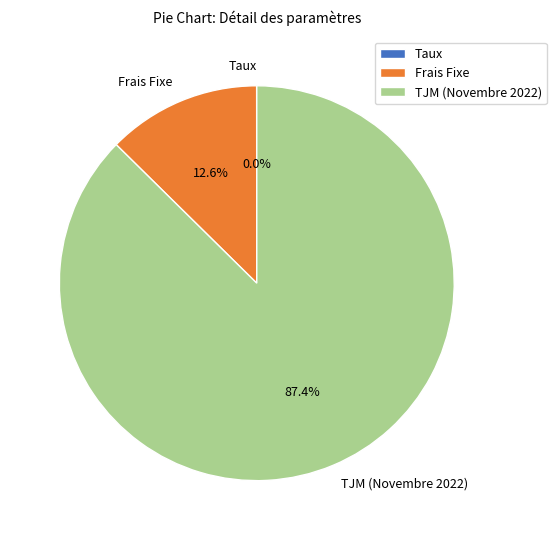

The Frais Fixe slice represents 26% of the pie. True or false?

False